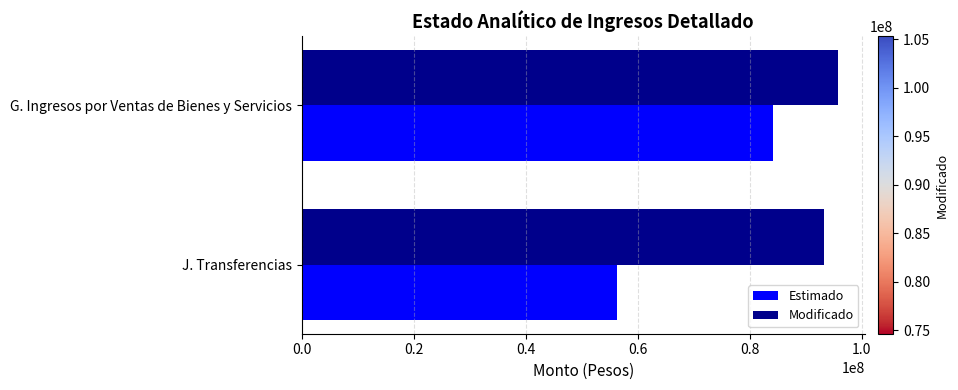

Rank the series by their average value, from highest to lowest.

Modificado, Estimado